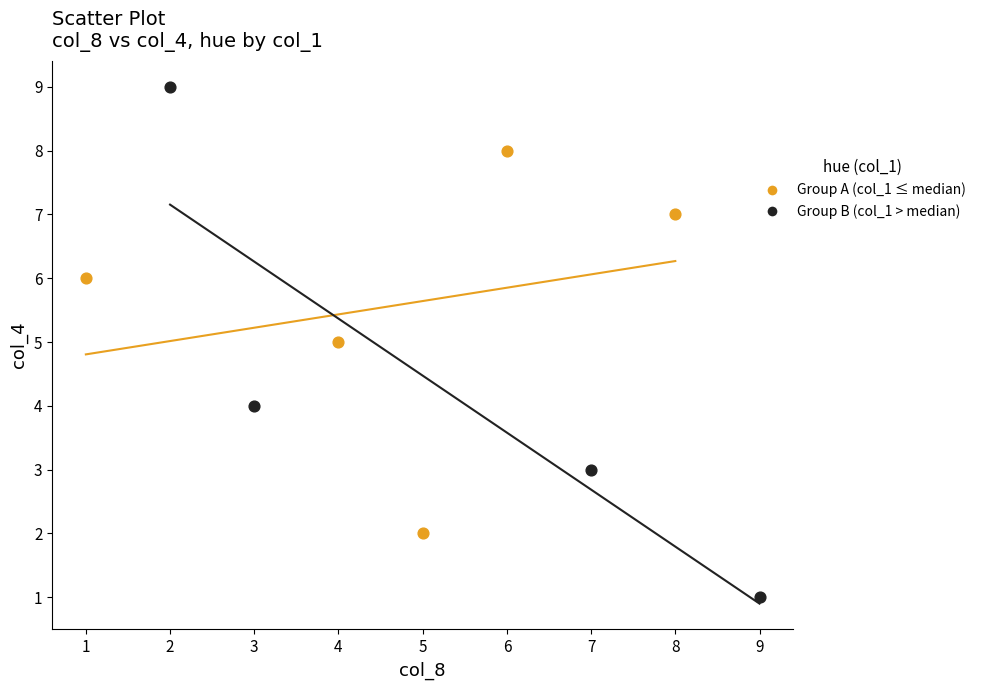

Which series reaches the minimum Y coordinate?

Group B (col_1 > median)